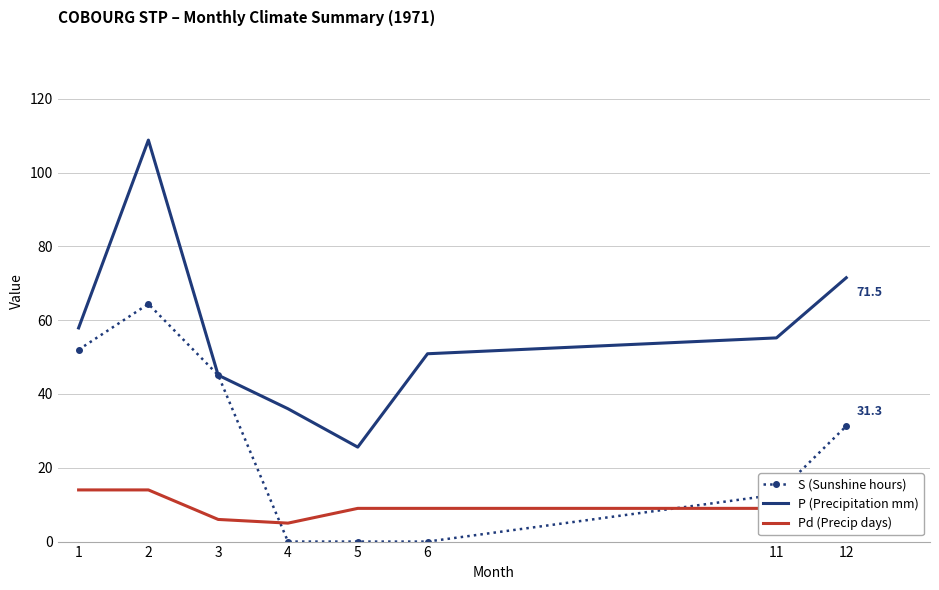

The value of Pd (Precip days) at 6 is 9.0. True or false?

True